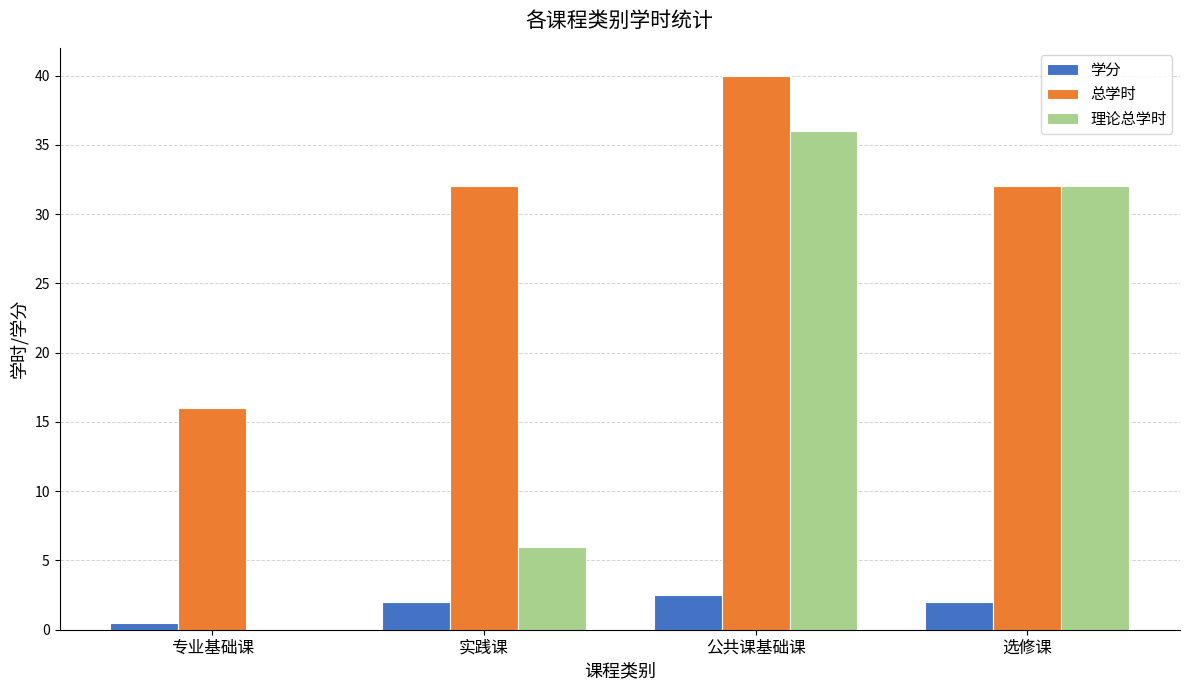

What is the sum of all 总学时 values?

120.0